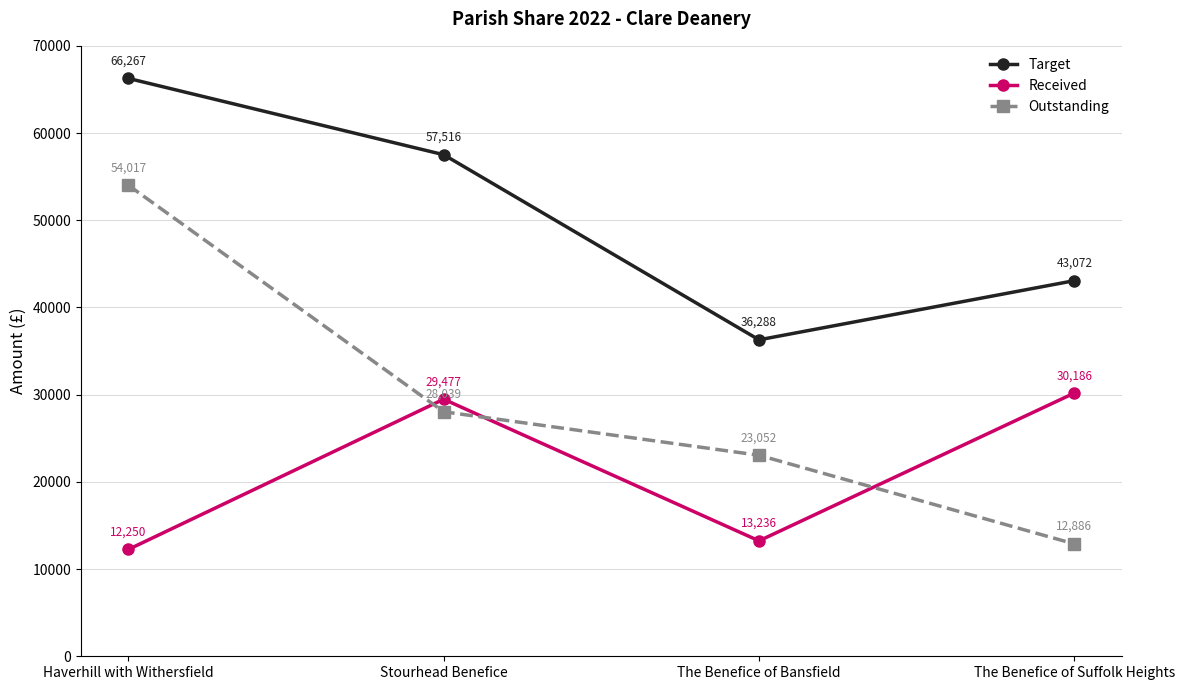

Between The Benefice of Bansfield and The Benefice of Suffolk Heights, which series saw the biggest shift?

Received